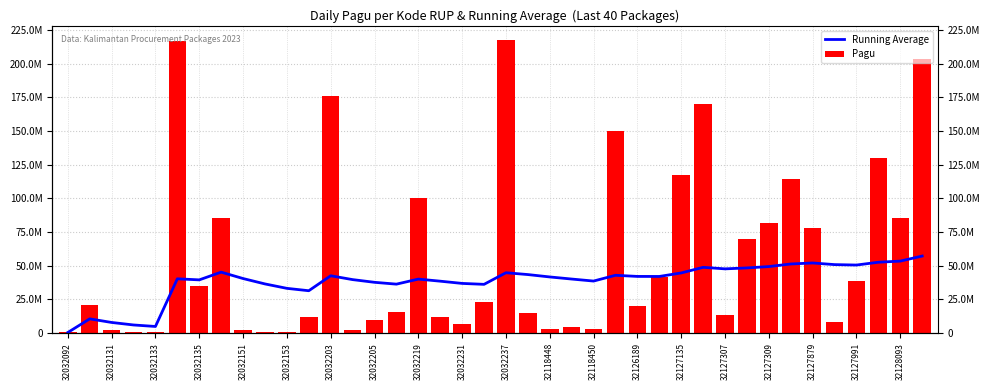

Between 32032135 and 32127879, which is larger?

32127879